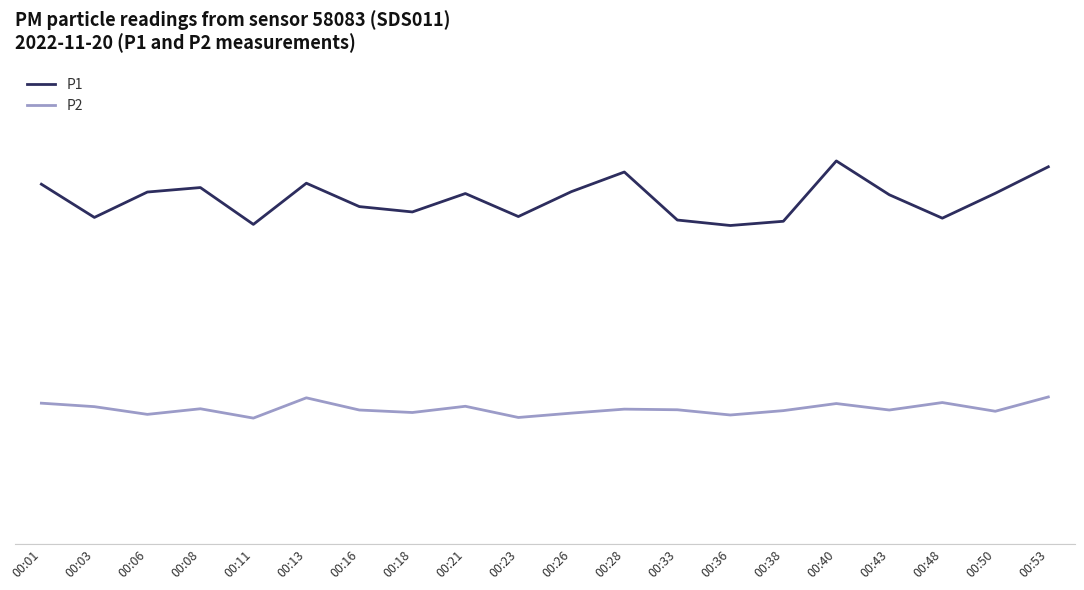

Does the chart have visible grid lines?

No